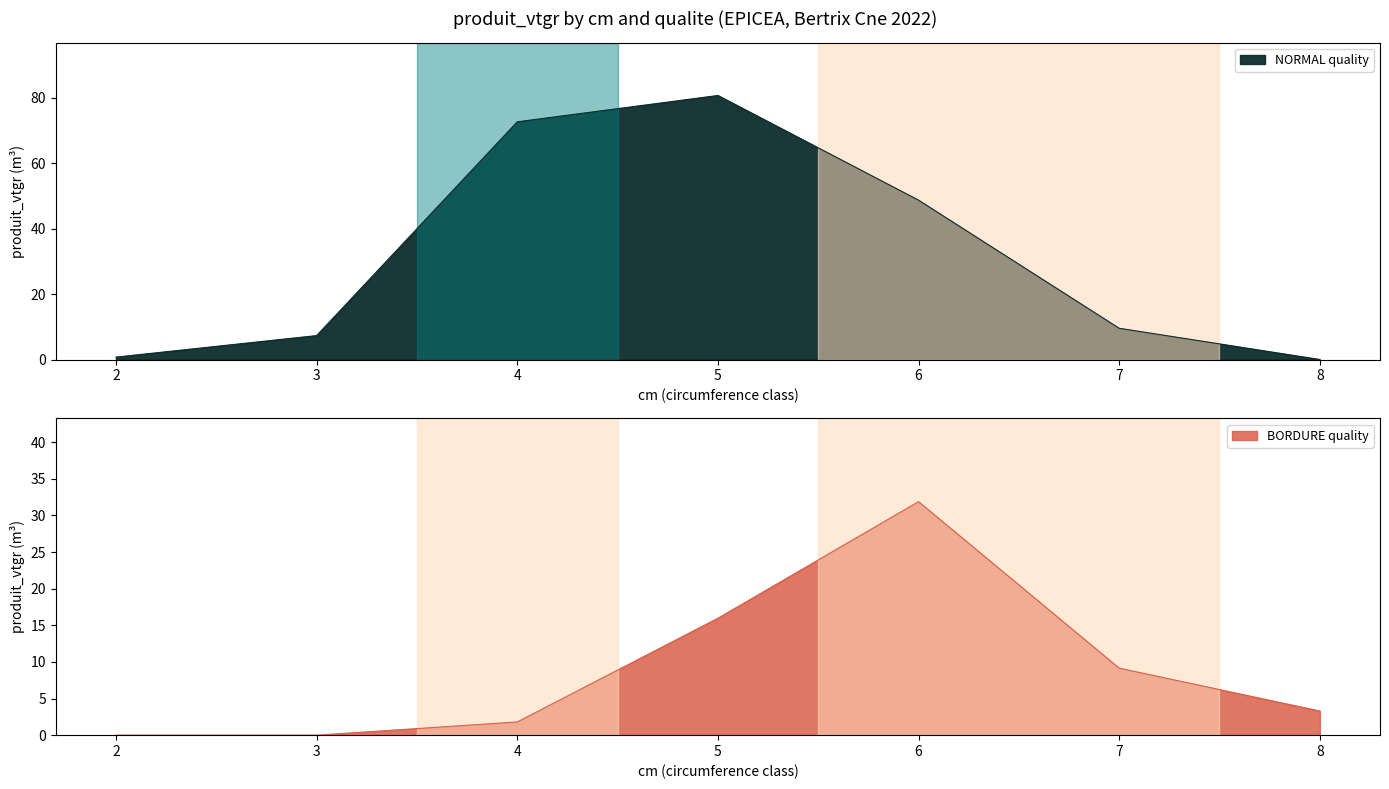

Where is NORMAL quality nearest to the value 40?

6